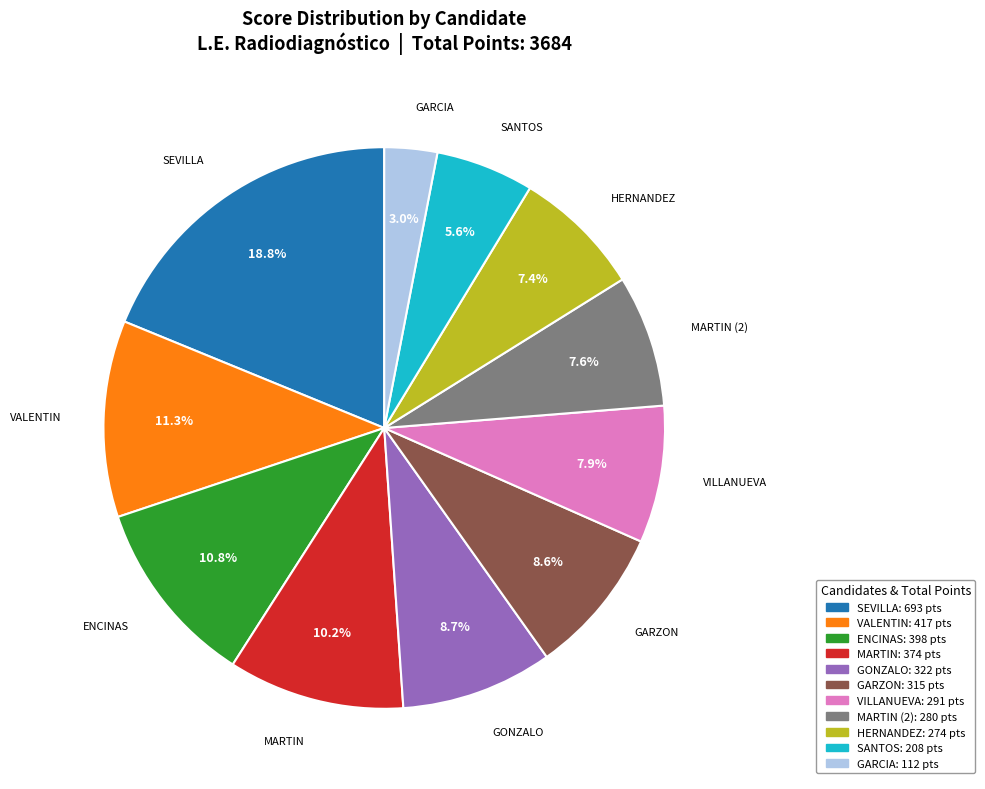

Is there a majority slice in this chart?

No